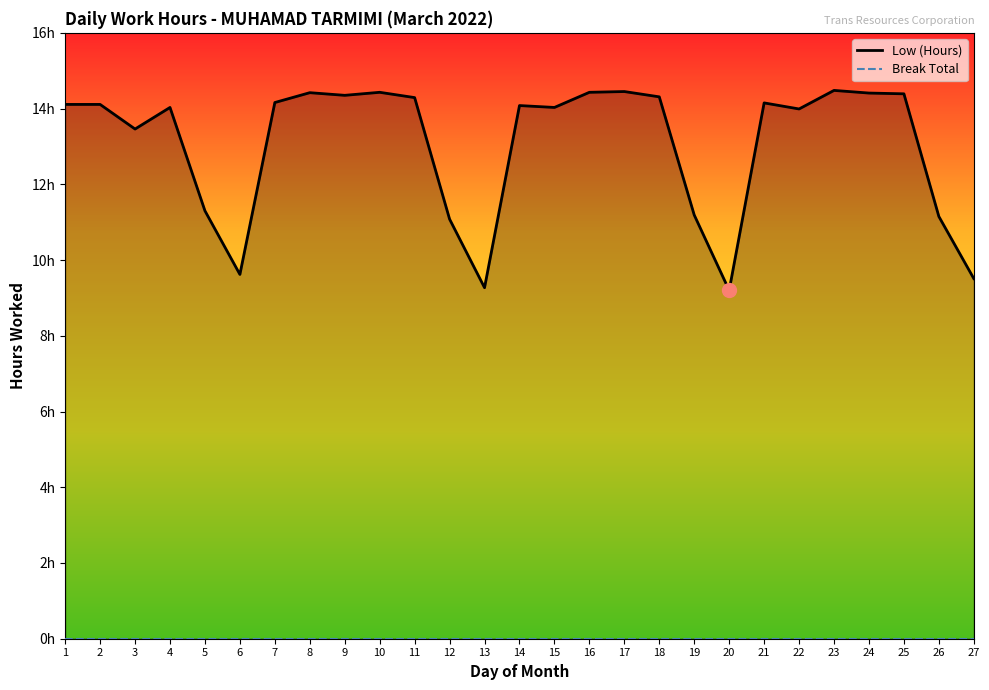

Which label corresponds to the smallest value in the chart?

1